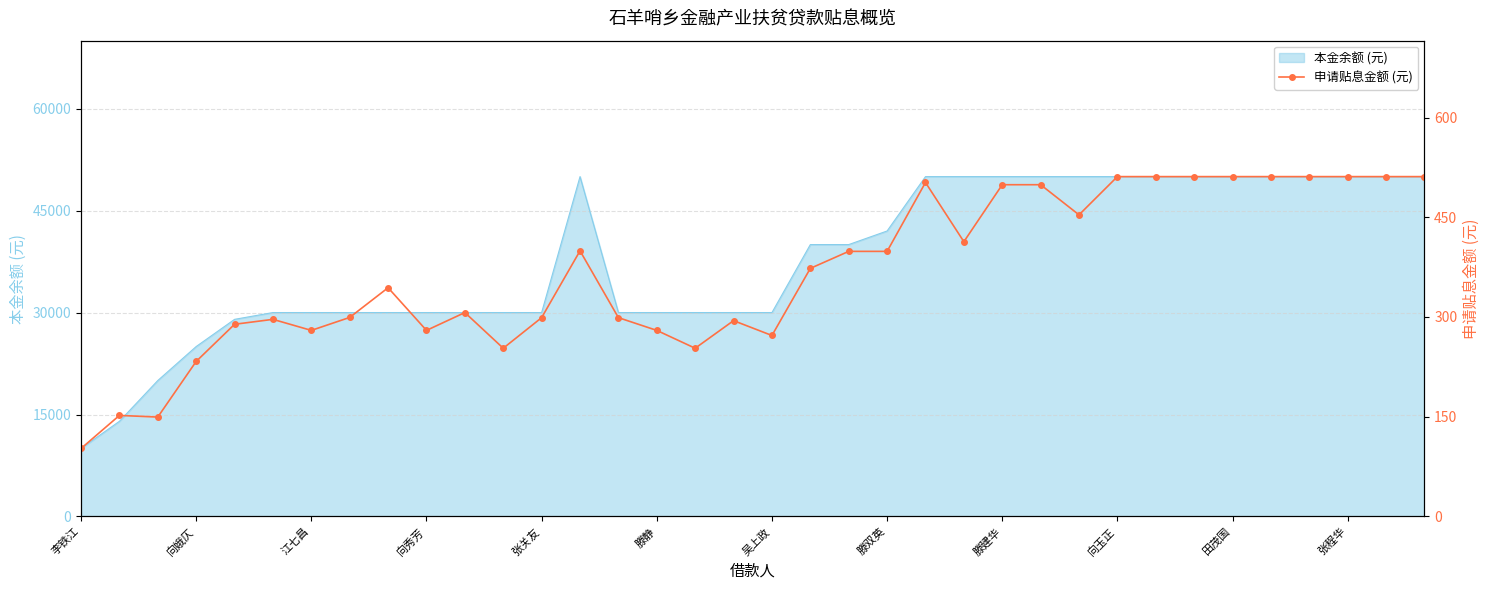

What is the smallest value displayed?

102.2